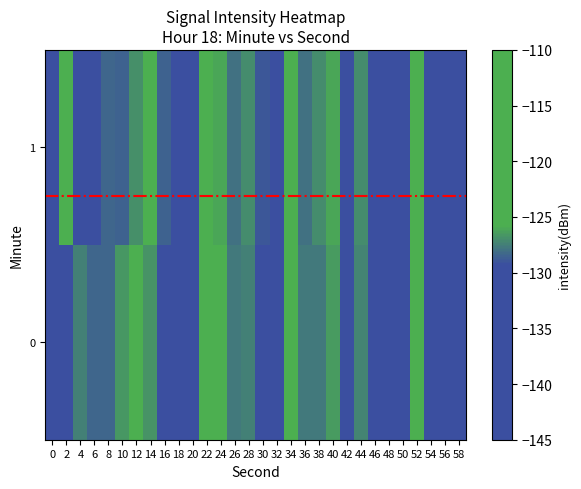

What is the smallest value displayed?

-143.9